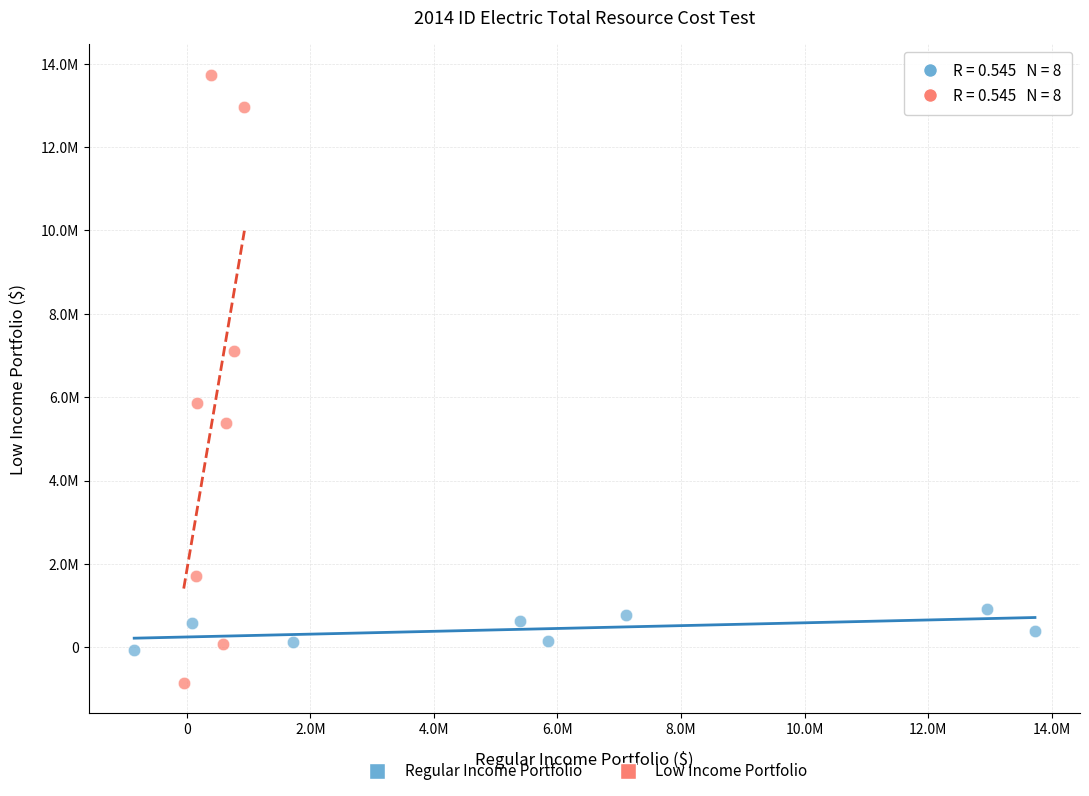

Which series contains the highest Y value?

Low Income Portfolio